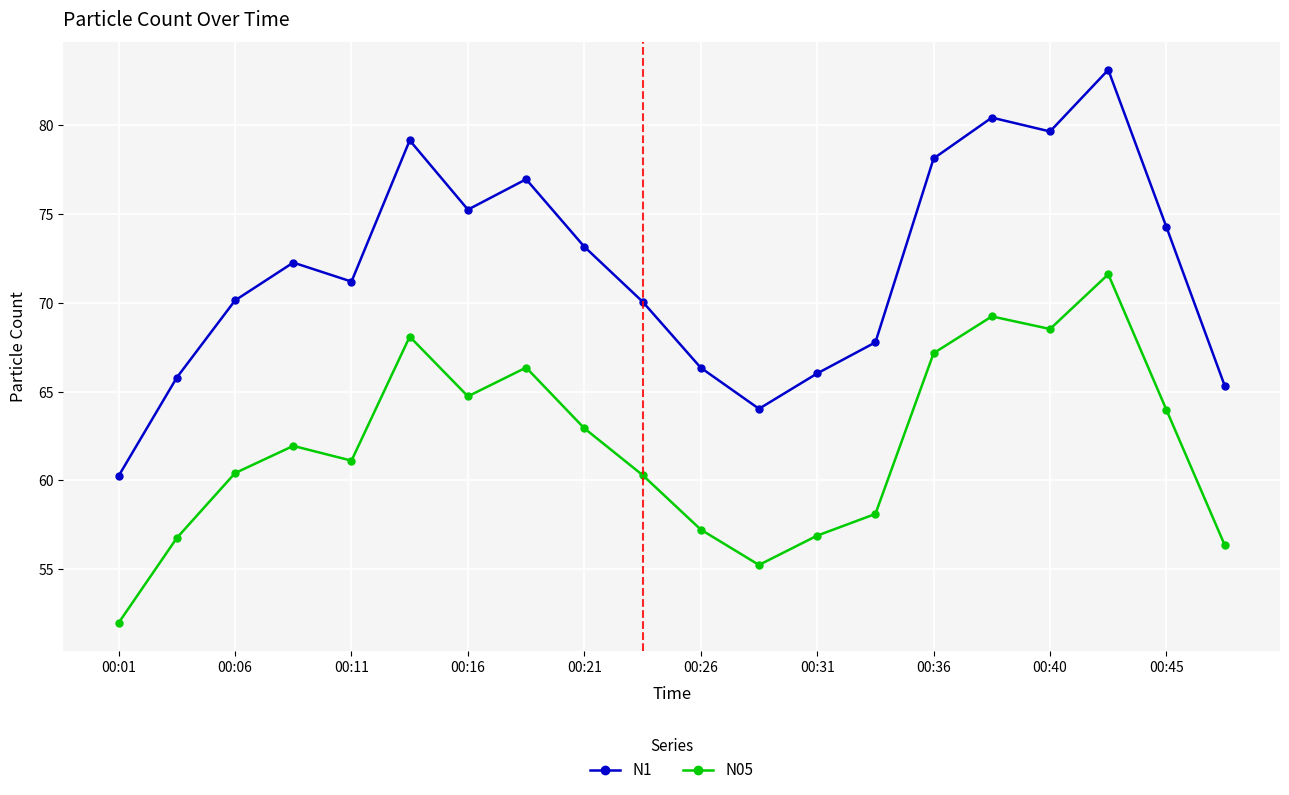

What is the difference between the maximum and second lowest values in the N05 series?

16.4